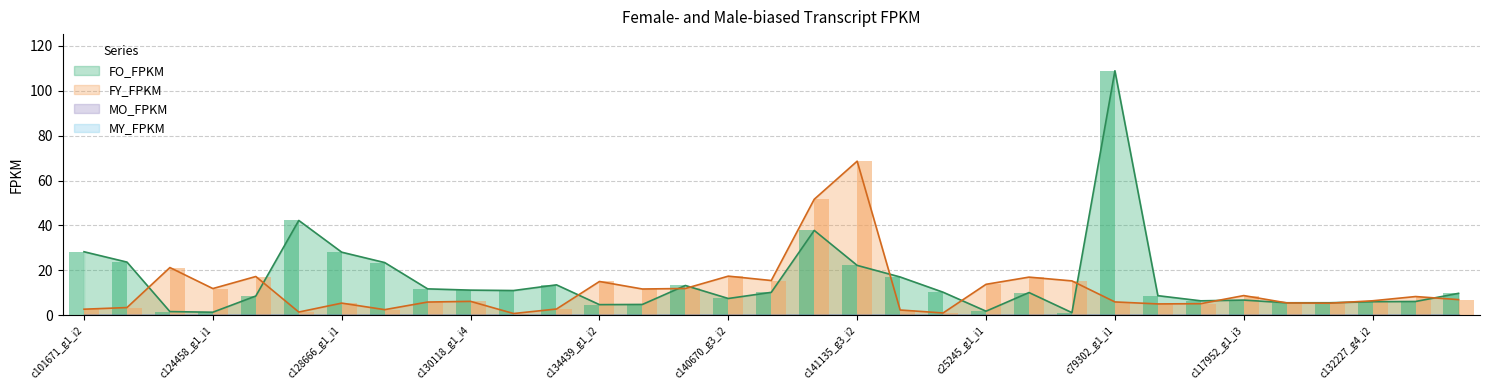

Are the bars grouped side by side (vs. stacked)?

Yes